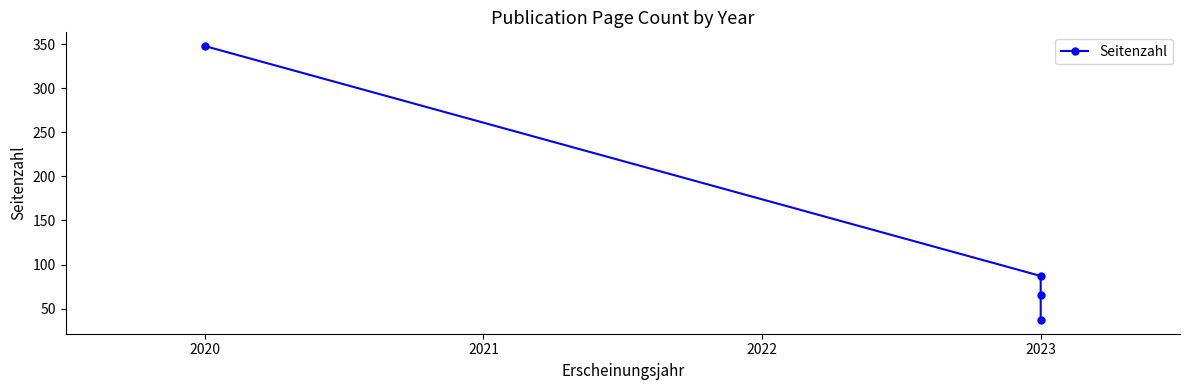

True or false: the data shows 348 at 2020.

True